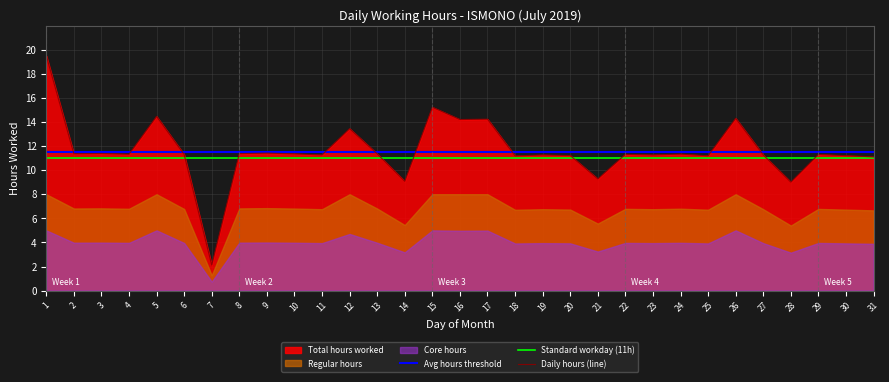

Which series has the widest spread of values?

Daily hours (line)